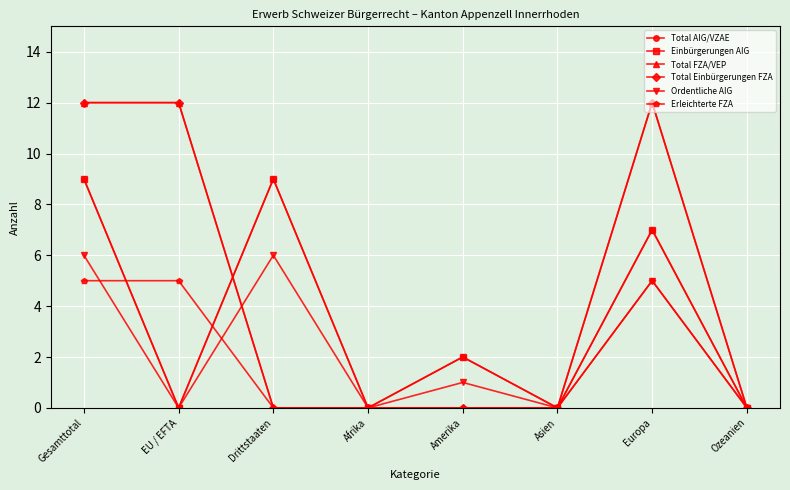

The Total Einbürgerungen FZA series shows 0 at Asien. True or false?

True